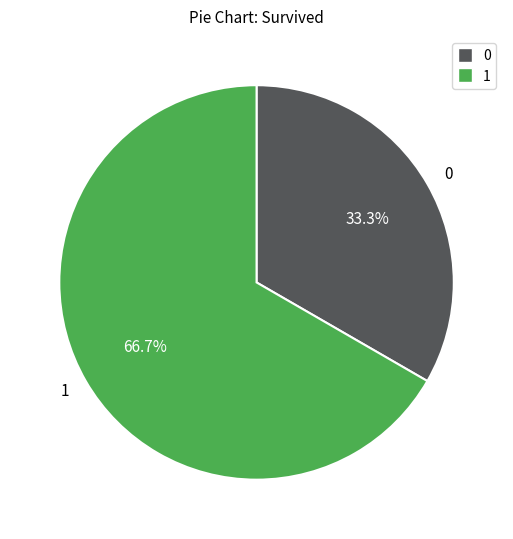

Which category has the biggest portion of the pie?

1